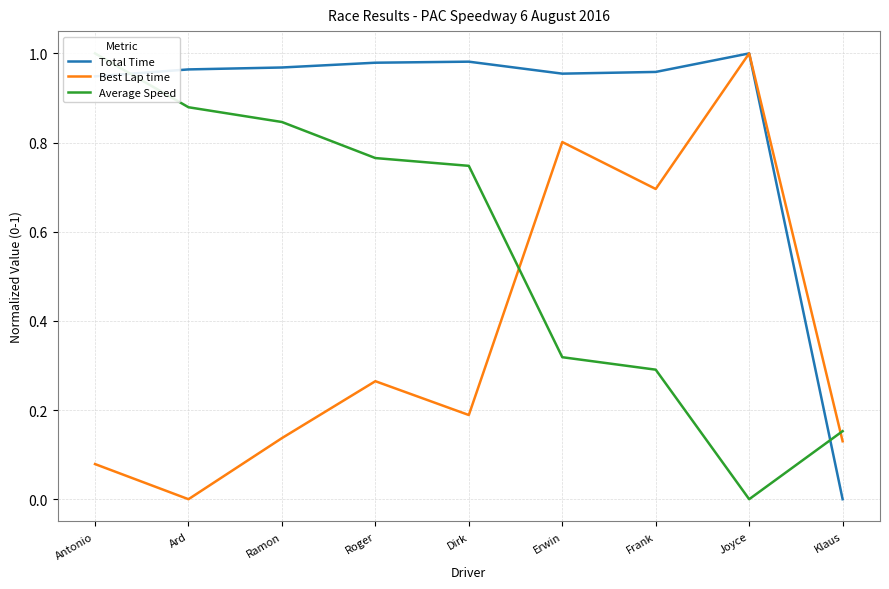

How many values in the Total Time series exceed 0?

8